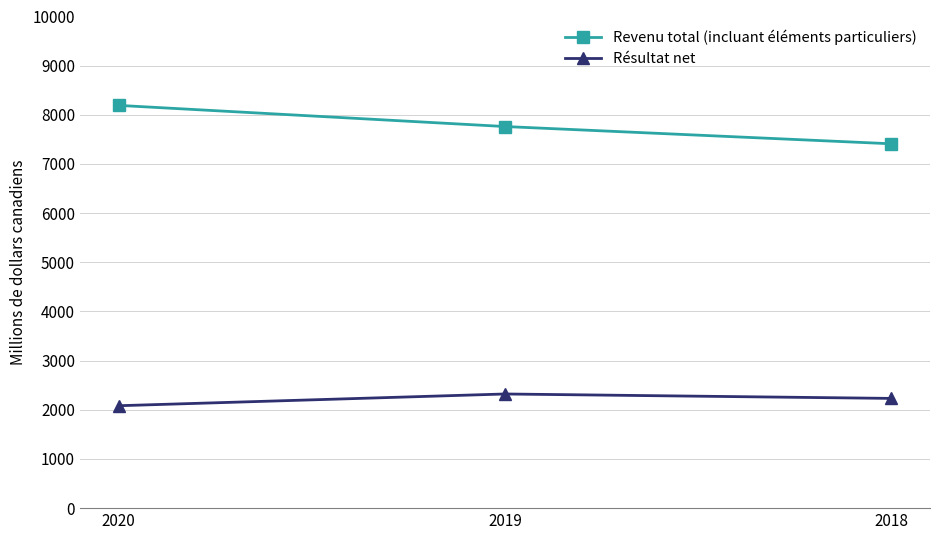

Which series changed the most between 2020 and 2019?

Revenu total (incluant éléments particuliers)